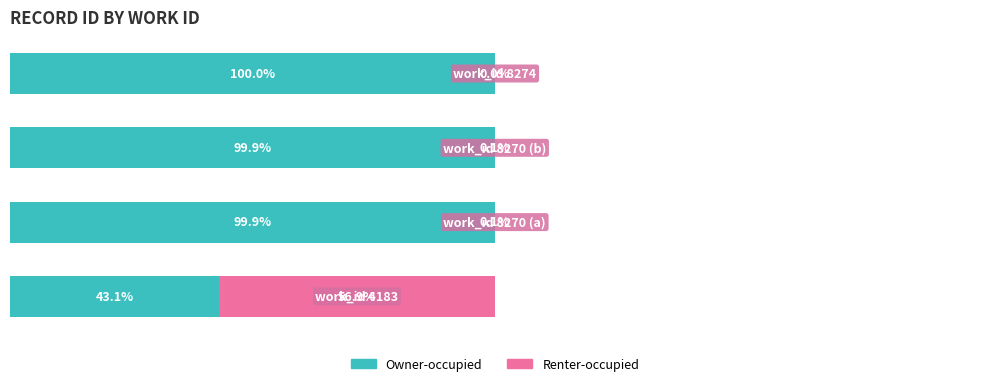

What are all the series names shown in the legend?

Owner-occupied, Renter-occupied